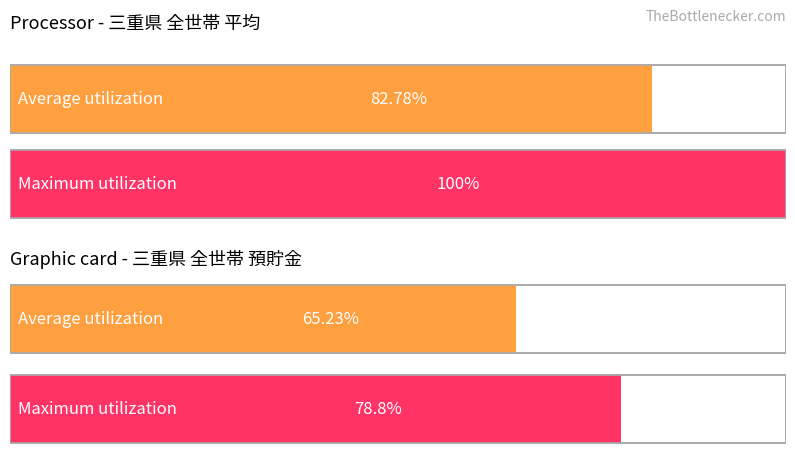

Is it true that Average utilization equals 26217 at 5_５人?

False